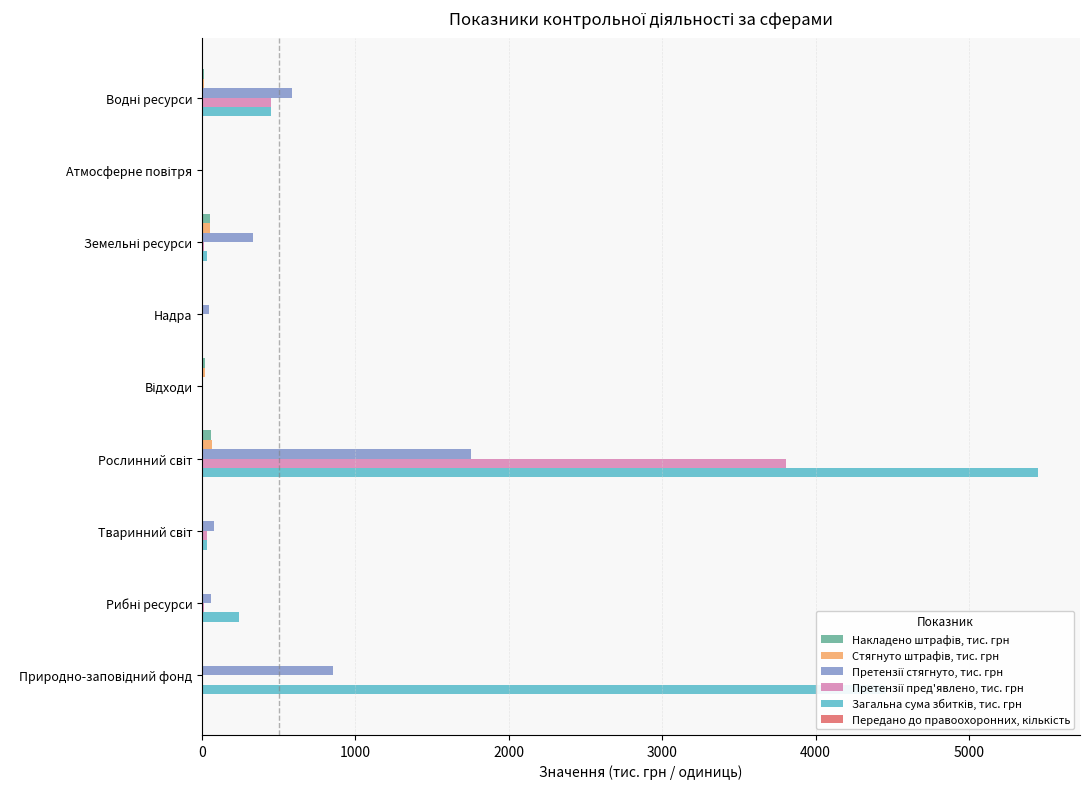

What is the greatest value displayed?

5450.6